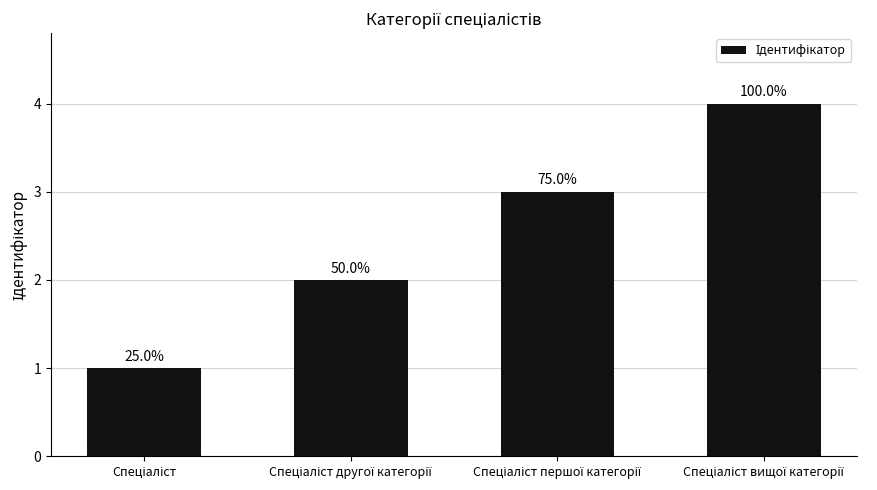

Does the chart contain any negative values?

No